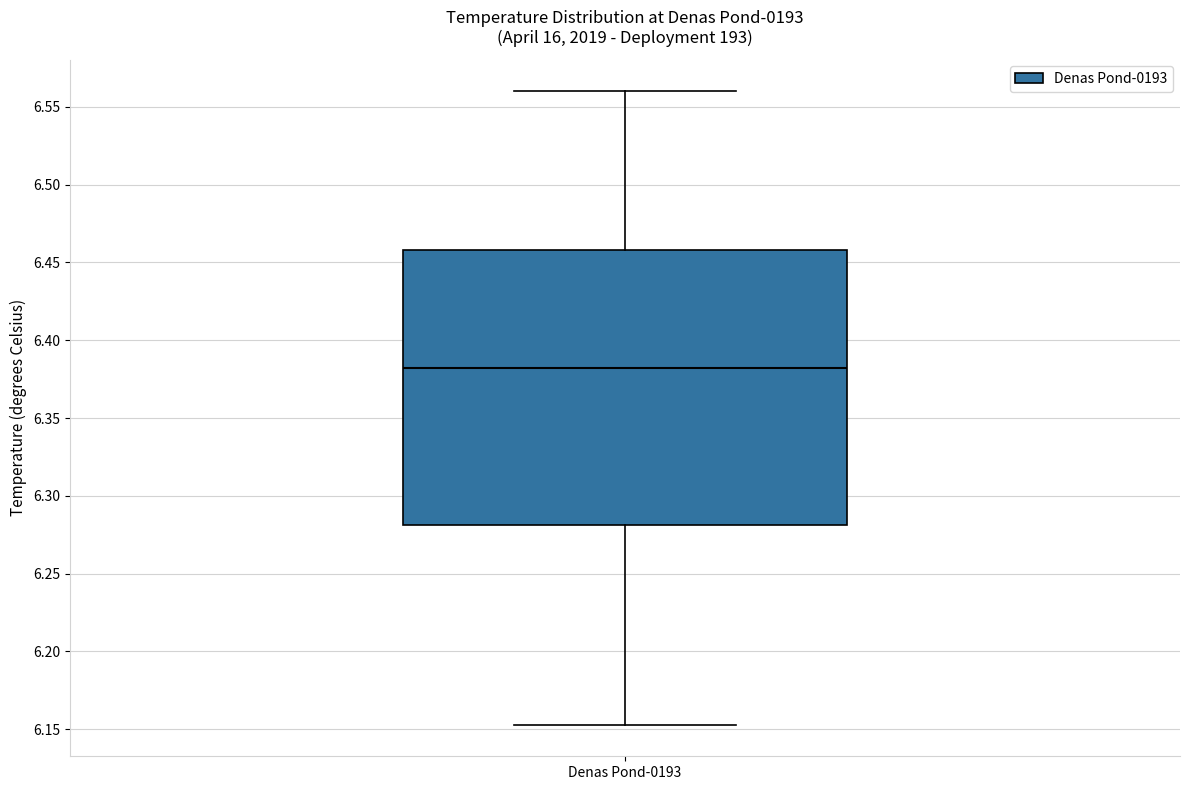

Where does the lower whisker of the box for Denas Pond-0193 end on the y-axis? The values are not printed on the chart, so give them approximately, as read against the axis.

6.155